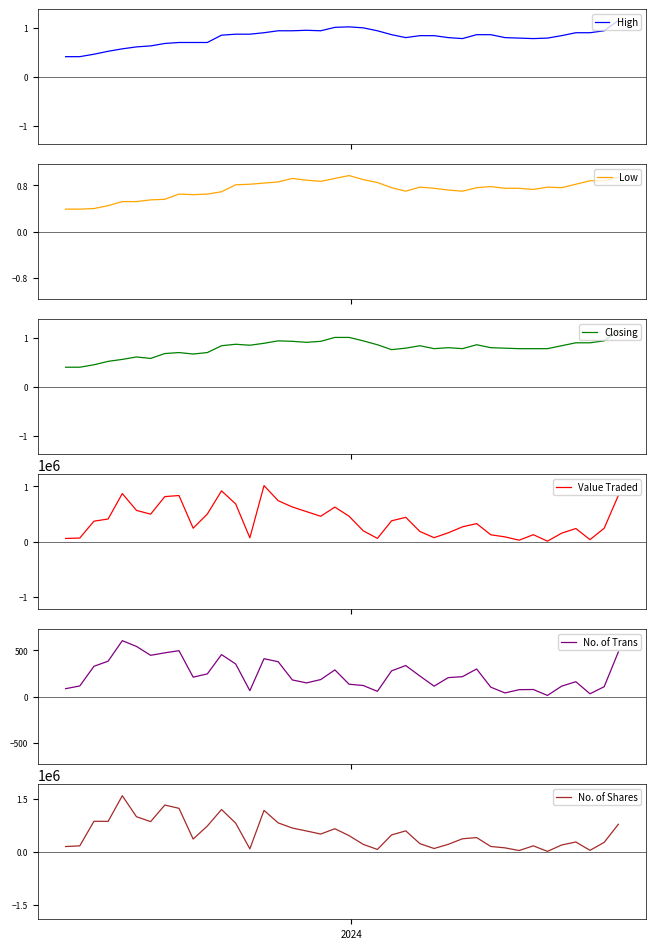

How many interior local valleys does the No. of Trans series have?

9